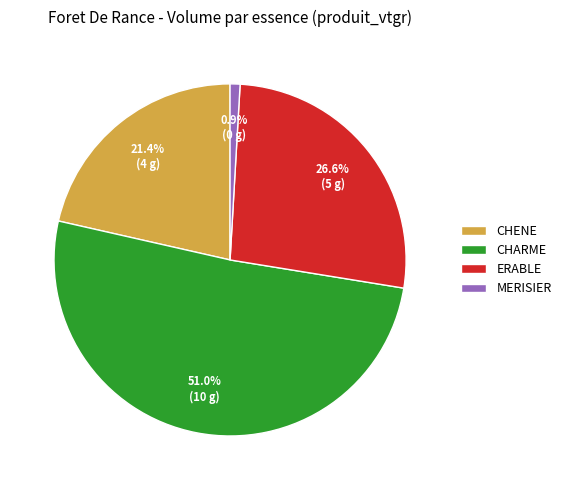

What is the largest slice in the pie chart?

CHARME